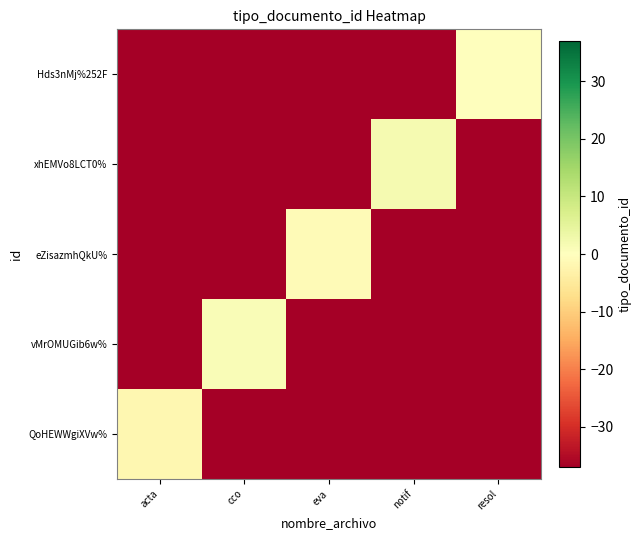

Reading left to right, transcribe all the data shown in this chart.

QoHEWWgiXVw%: acta=-2	cco=-37	eva=-37	notif=-37	resol=-37
vMrOMUGib6w%: acta=-37	cco=1	eva=-37	notif=-37	resol=-37
eZisazmhQkU%: acta=-37	cco=-37	eva=-1	notif=-37	resol=-37
xhEMVo8LCT0%: acta=-37	cco=-37	eva=-37	notif=2	resol=-37
Hds3nMj%252F: acta=-37	cco=-37	eva=-37	notif=-37	resol=0